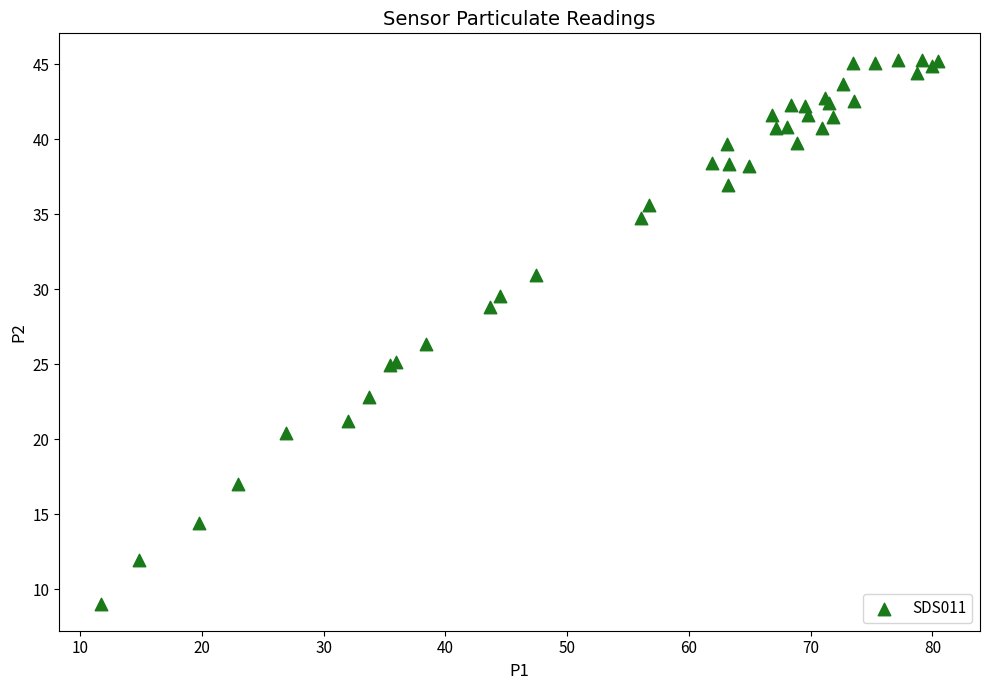

What Y value in the scatter plot is closest to 27?

26.4